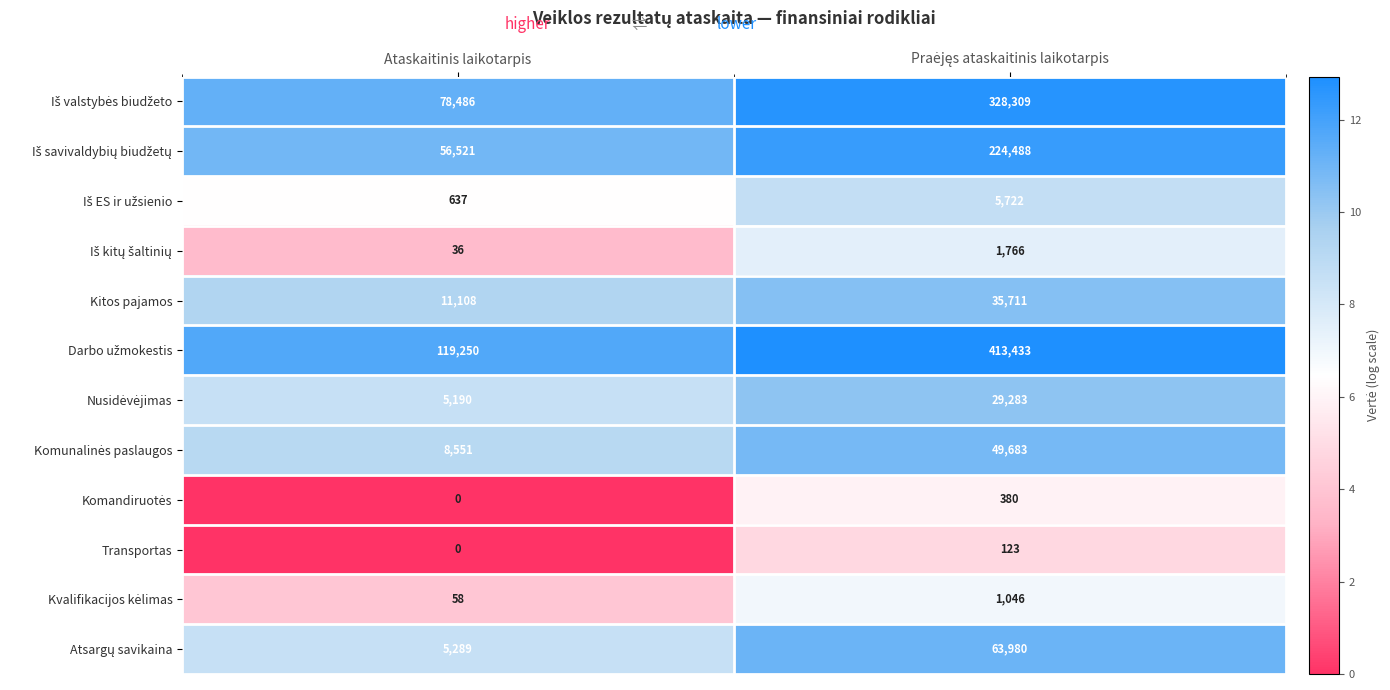

What is the sum of all Transportas values?

123